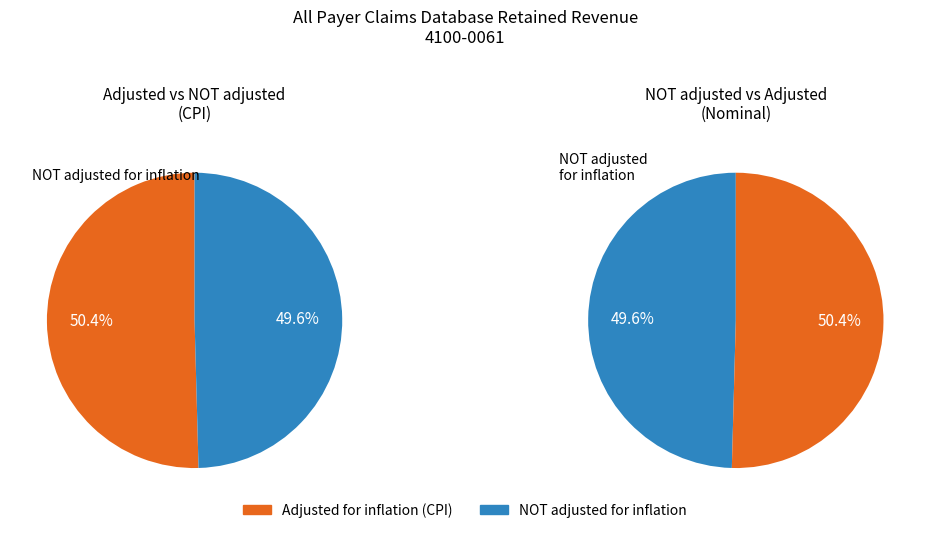

At FY23 Gov, list the series in order from largest to smallest.

adjusted for inflation (CPI), NOT adjusted for inflation